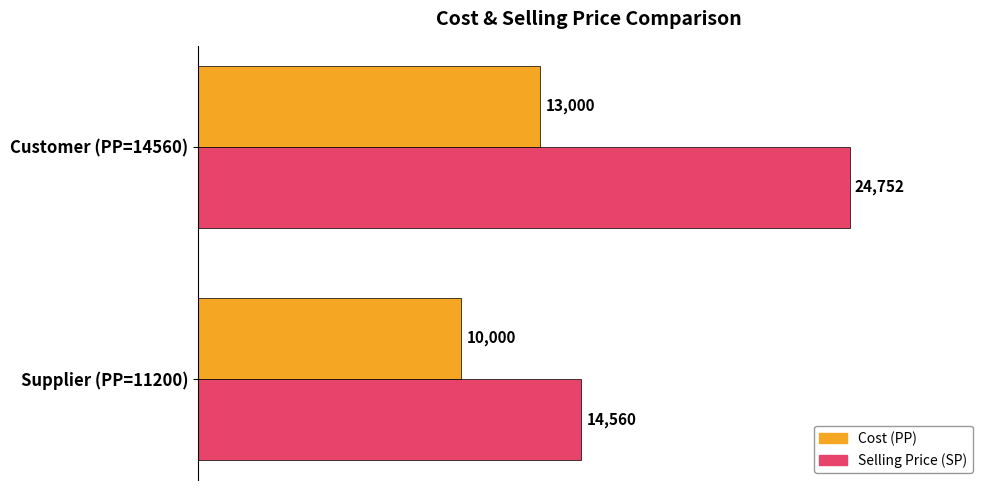

What is the difference between the maximum and minimum values in the Selling Price (SP) series?

10192.0